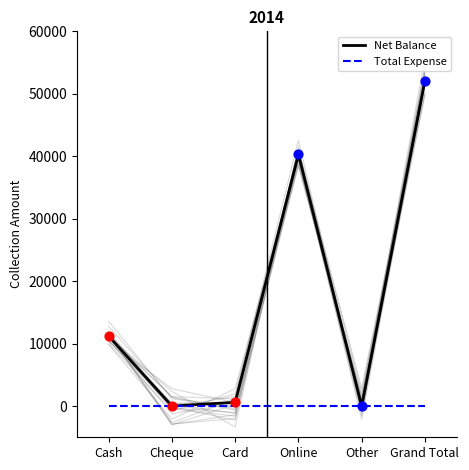

Which series has the largest total across all categories?

Net Balance